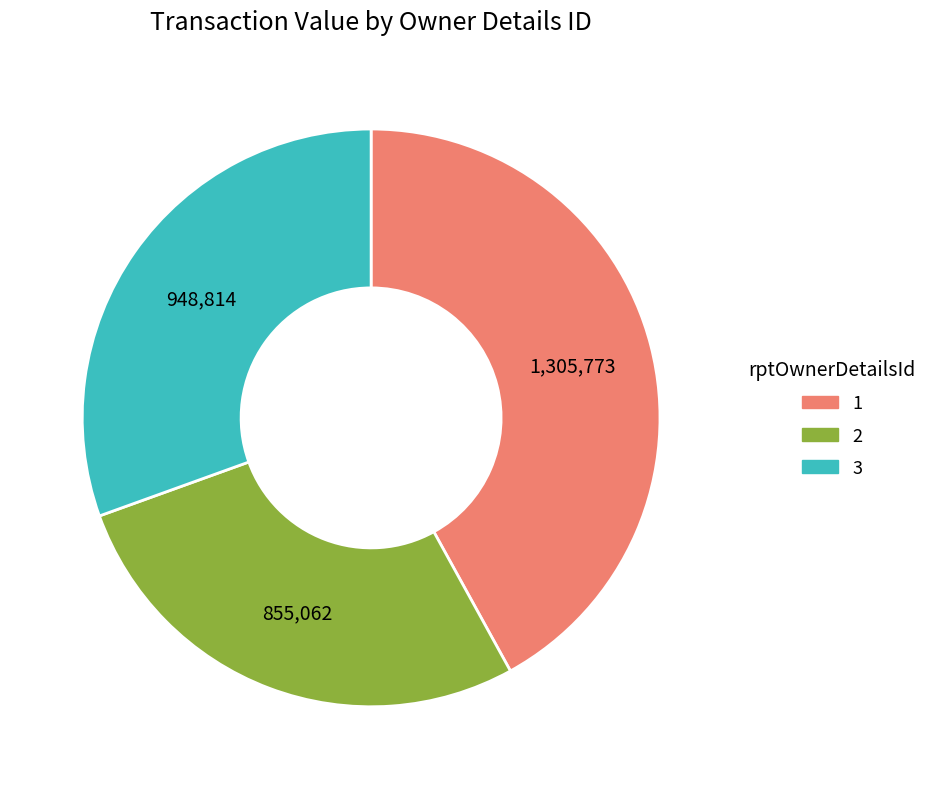

Do 1 and 2 together represent more than half of the pie?

Yes